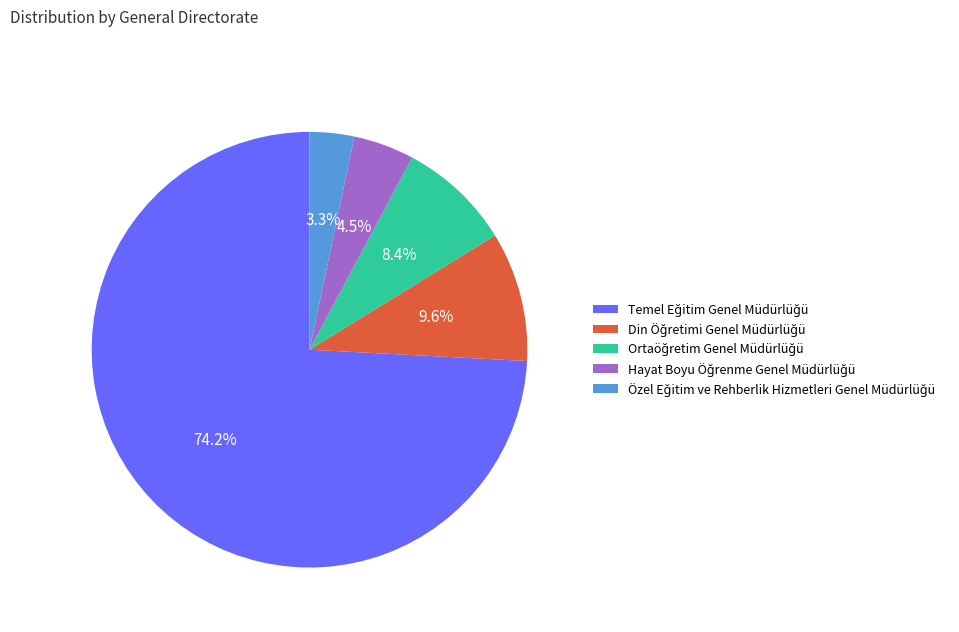

Is there any slice that represents more than half of the pie?

Yes